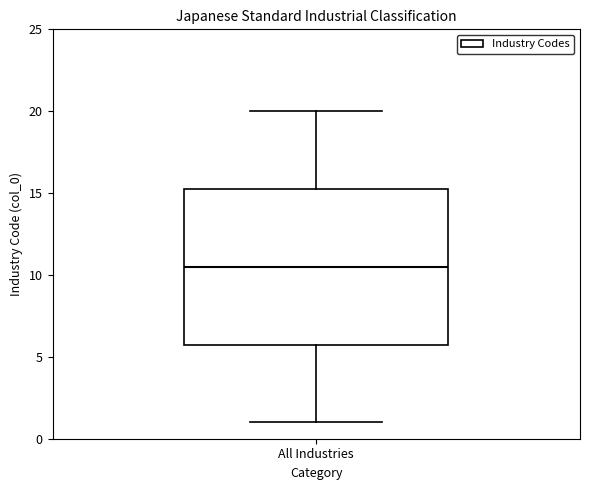

Transcribe this box plot: give where the median line is, the range the box spans, and where the two whiskers end, as read against the y-axis. The values are not printed on the chart, so give them approximately, as read against the axis.

median 10.5, box 6.0 to 15.5, whiskers 1.0 to 20.0